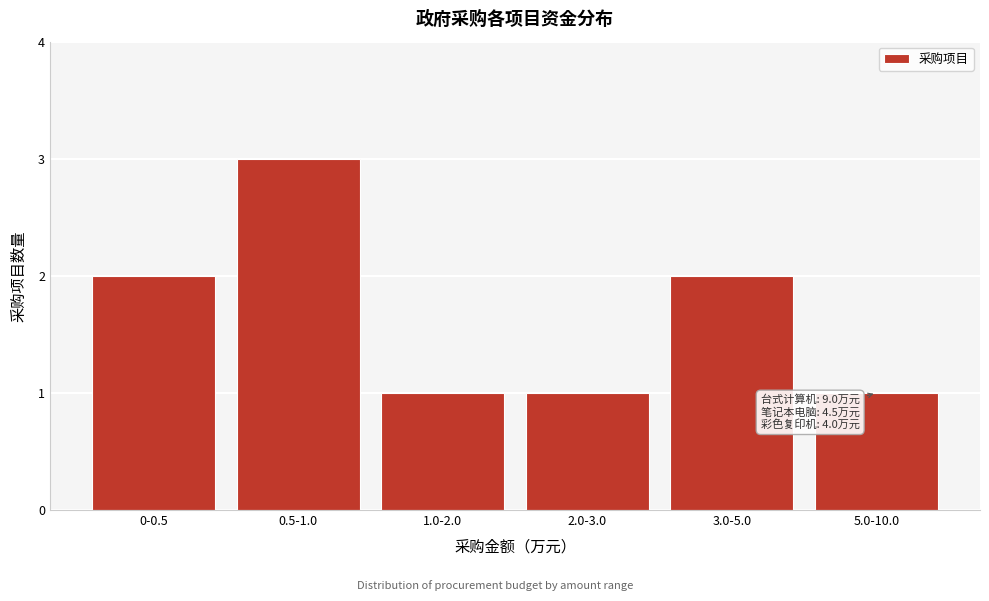

Reading right to left, extract all data points from this chart.

5.0-10.0=1	3.0-5.0=2	2.0-3.0=1	1.0-2.0=1	0.5-1.0=3	0-0.5=2